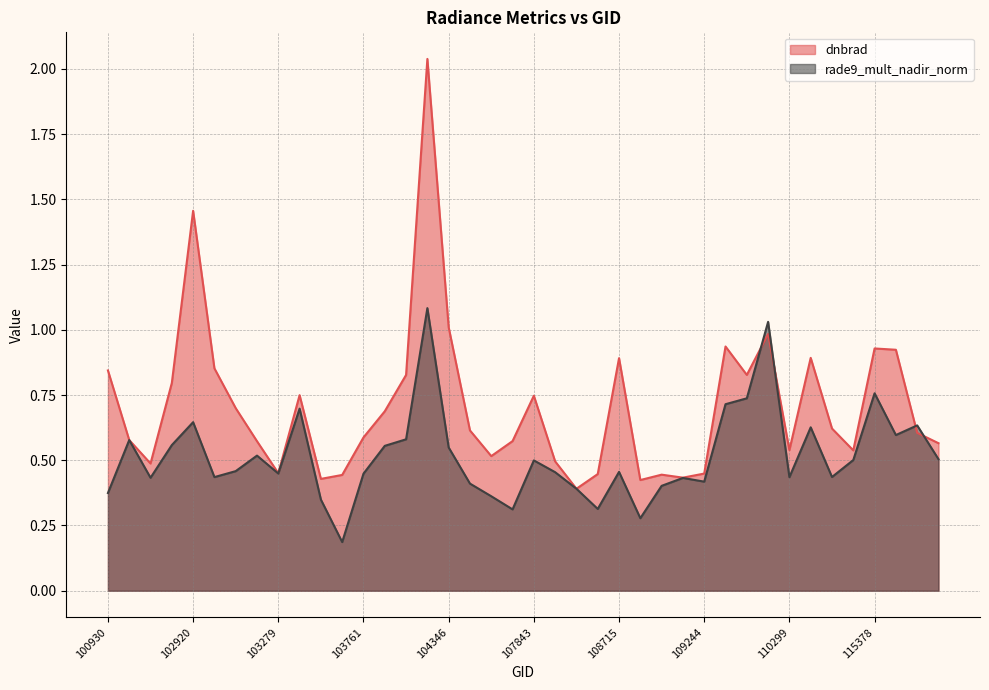

At which category does dnbrad reach its first local peak?

102920